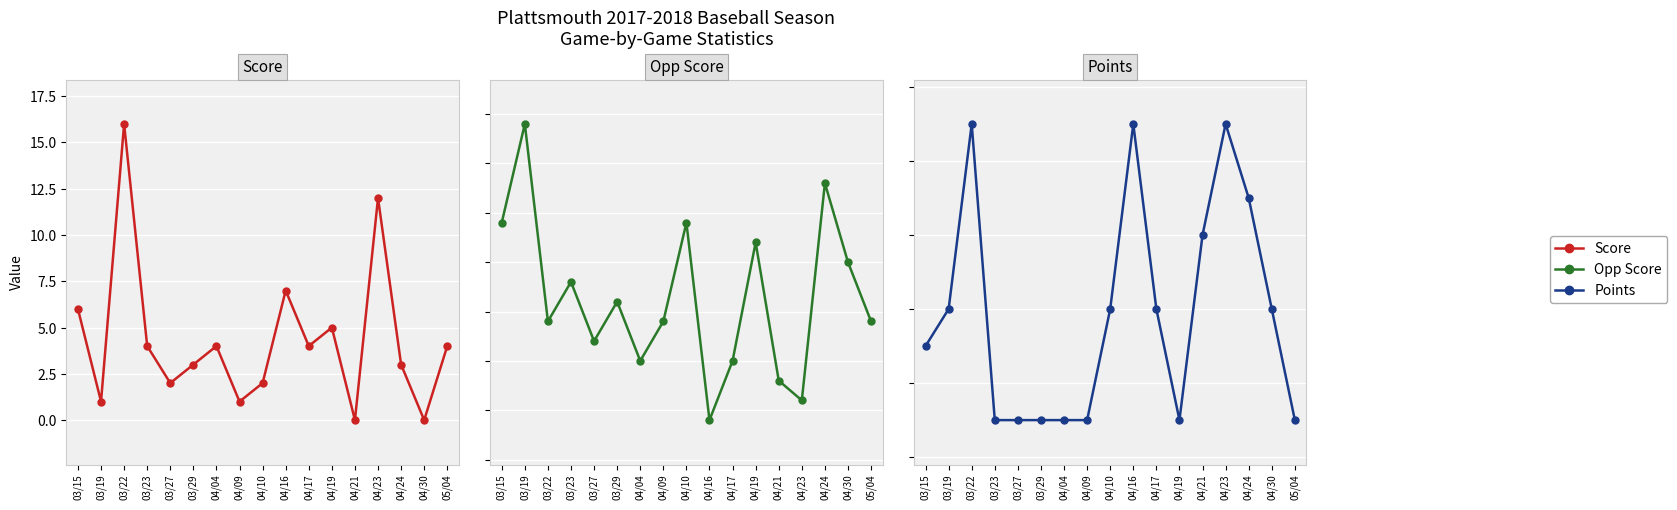

Where is the first local minimum for Points?

04/19